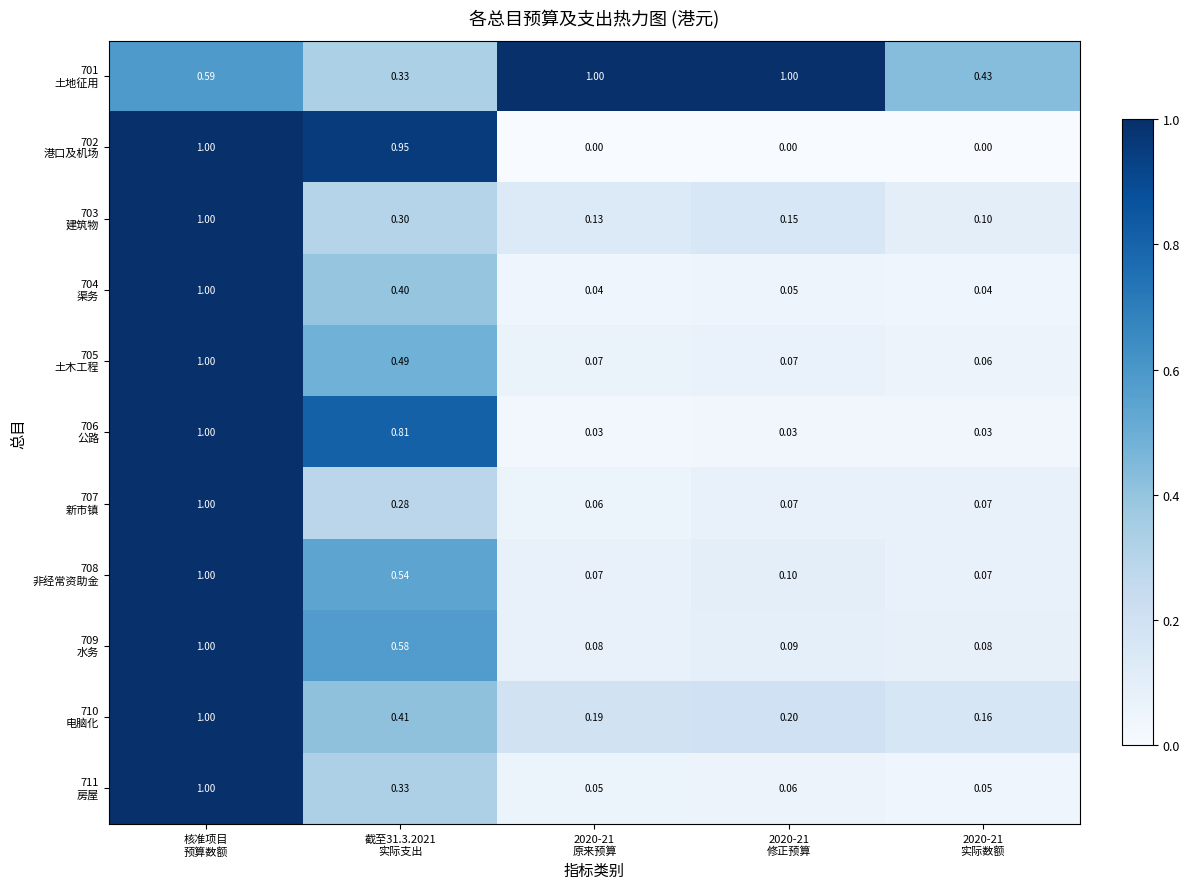

Count the number of data series in this chart.

11